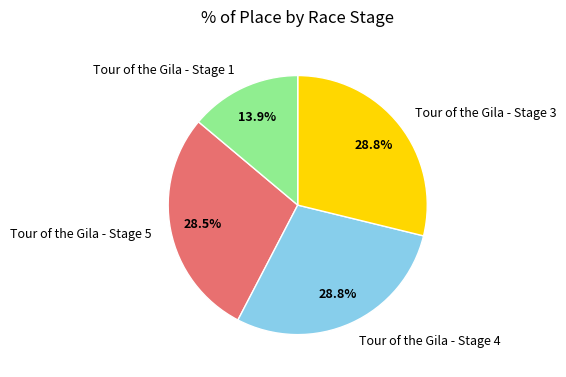

Count the number of slices in the pie.

4